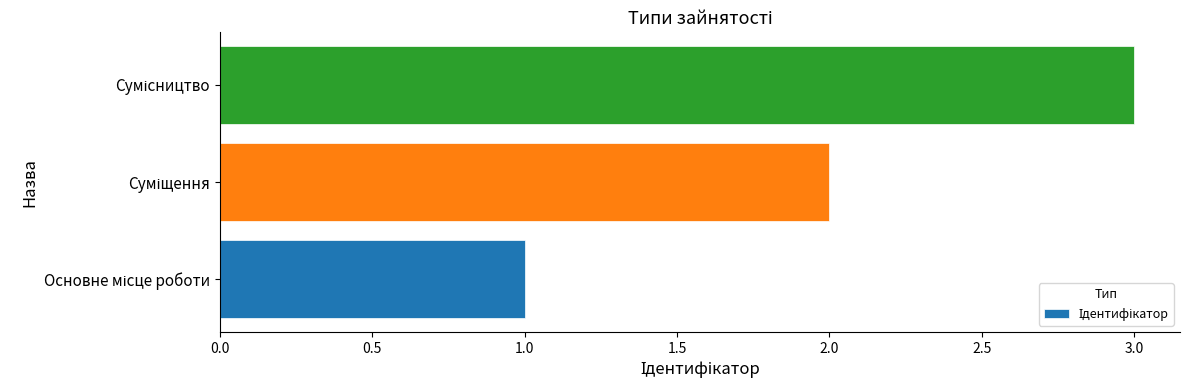

How many data points does each series have?

3